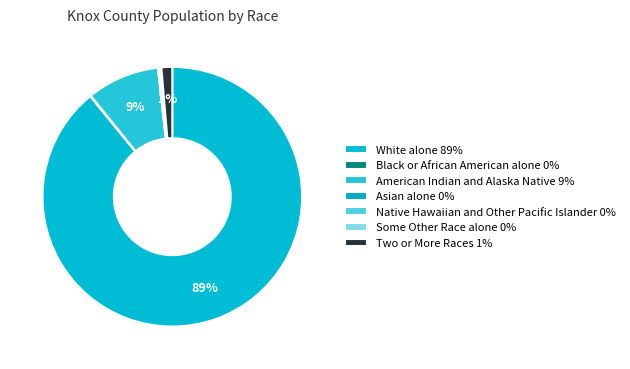

Which category has the smallest portion of the pie?

Native Hawaiian and Other Pacific Islander